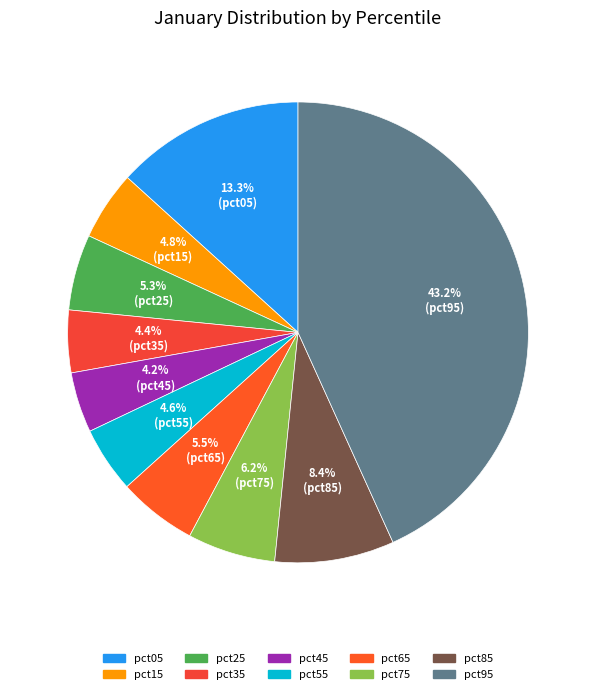

To the nearest percent, what is the average slice percentage?

10%